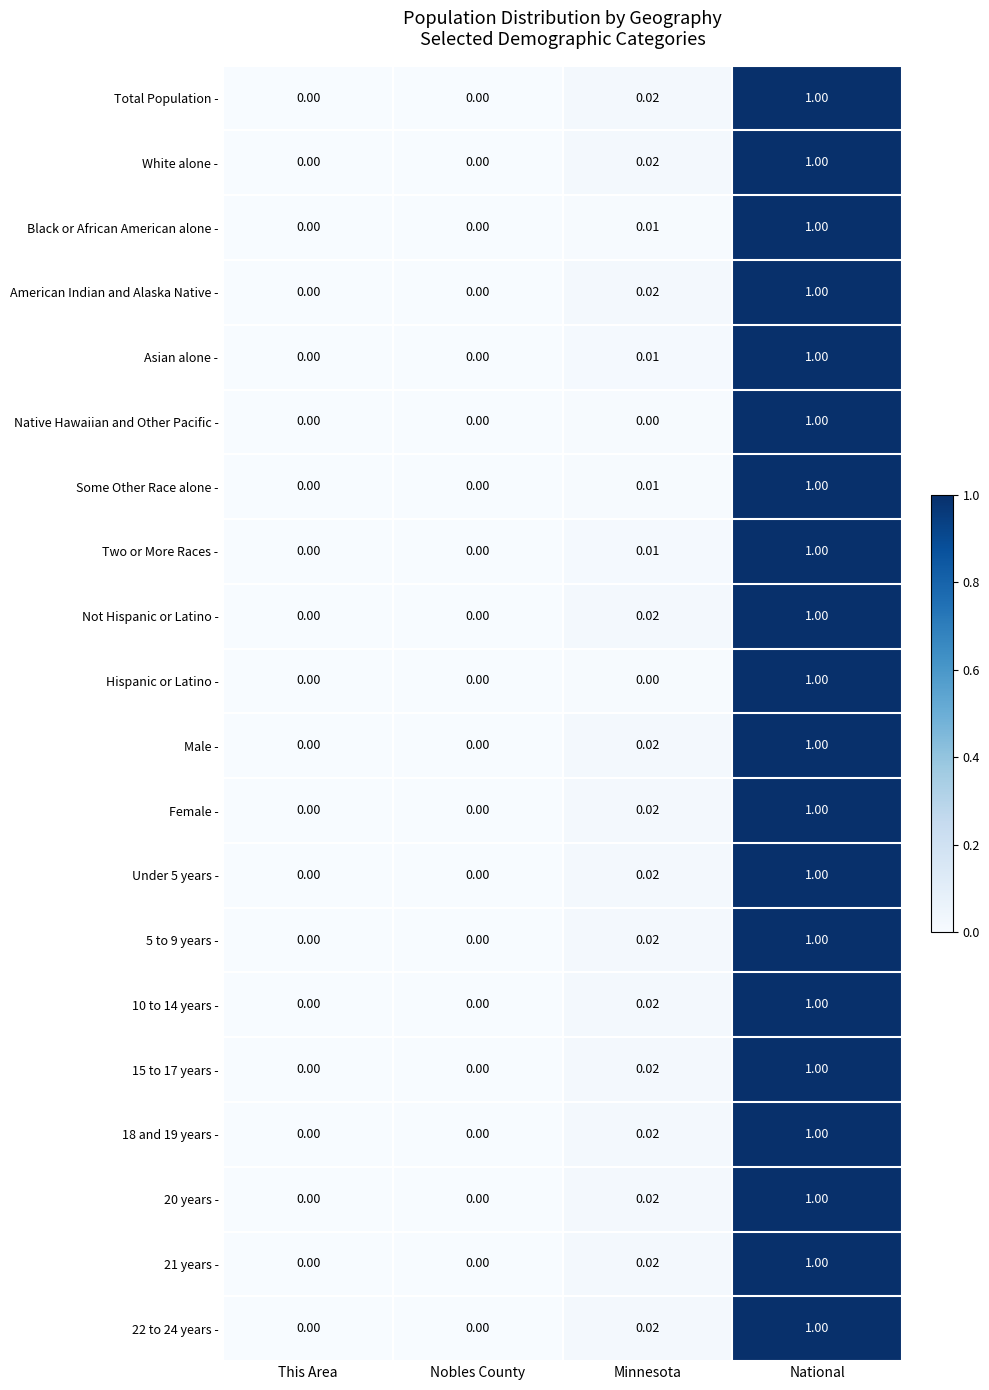

At which label does 5 to 9 years - reach its peak?

National